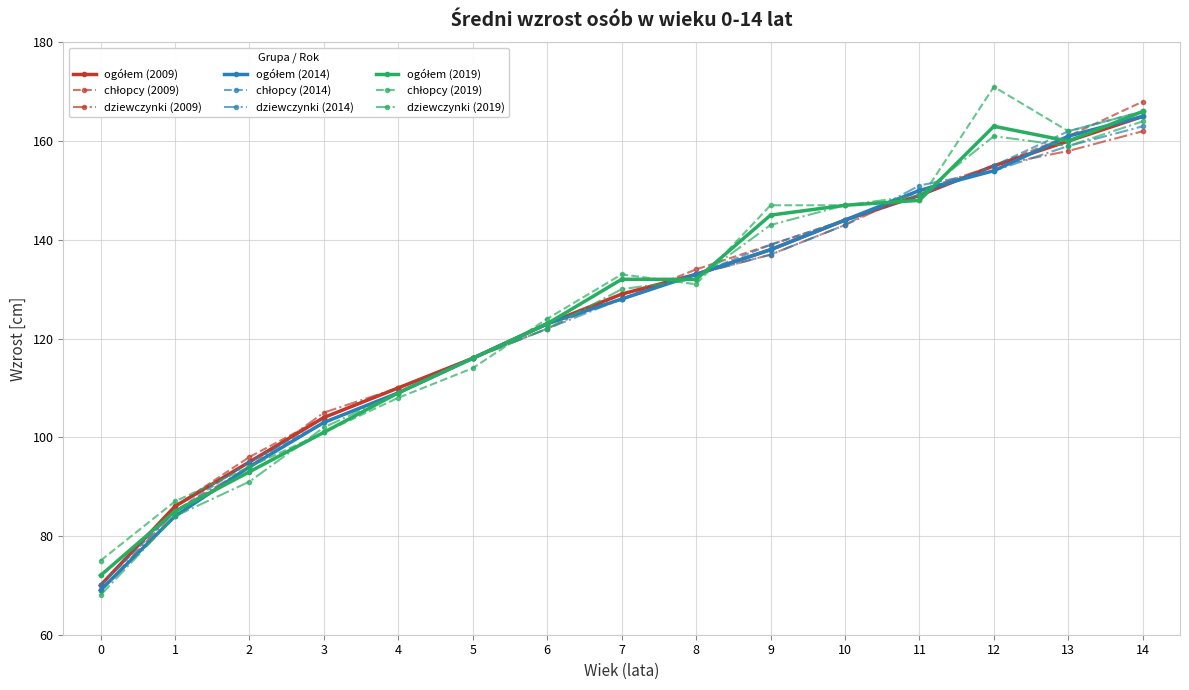

At how many categories does at least one series exceed 79?

14